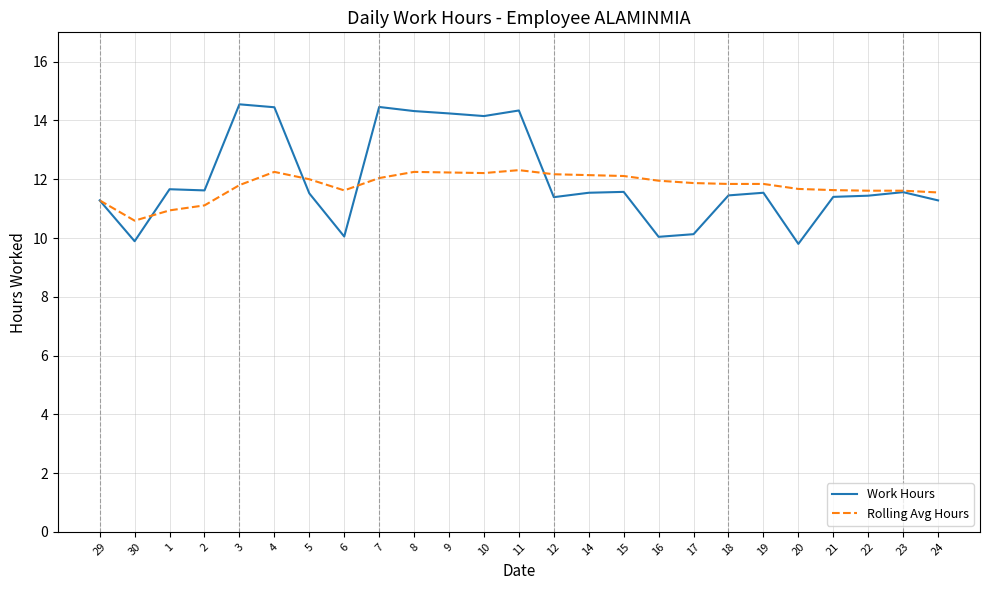

The value of Work Hours at 4 is 14.4. True or false?

True